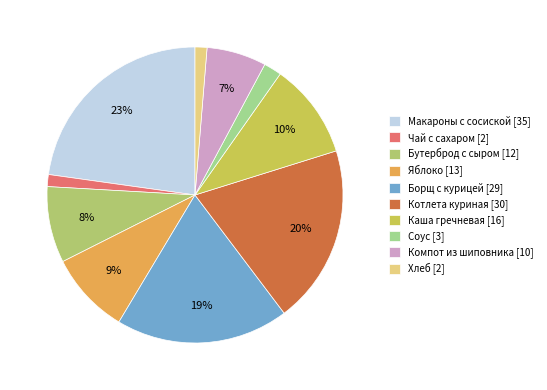

Does Чай с сахаром represent more than half of the total?

No